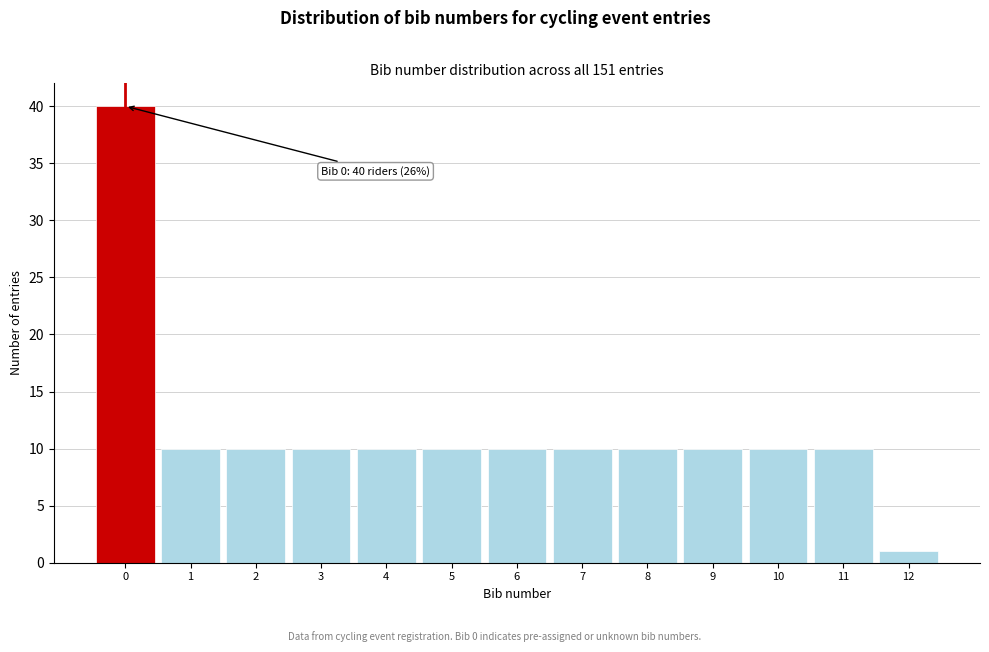

Over which range of the x-axis is the bar tallest?

-0.5 to 0.5